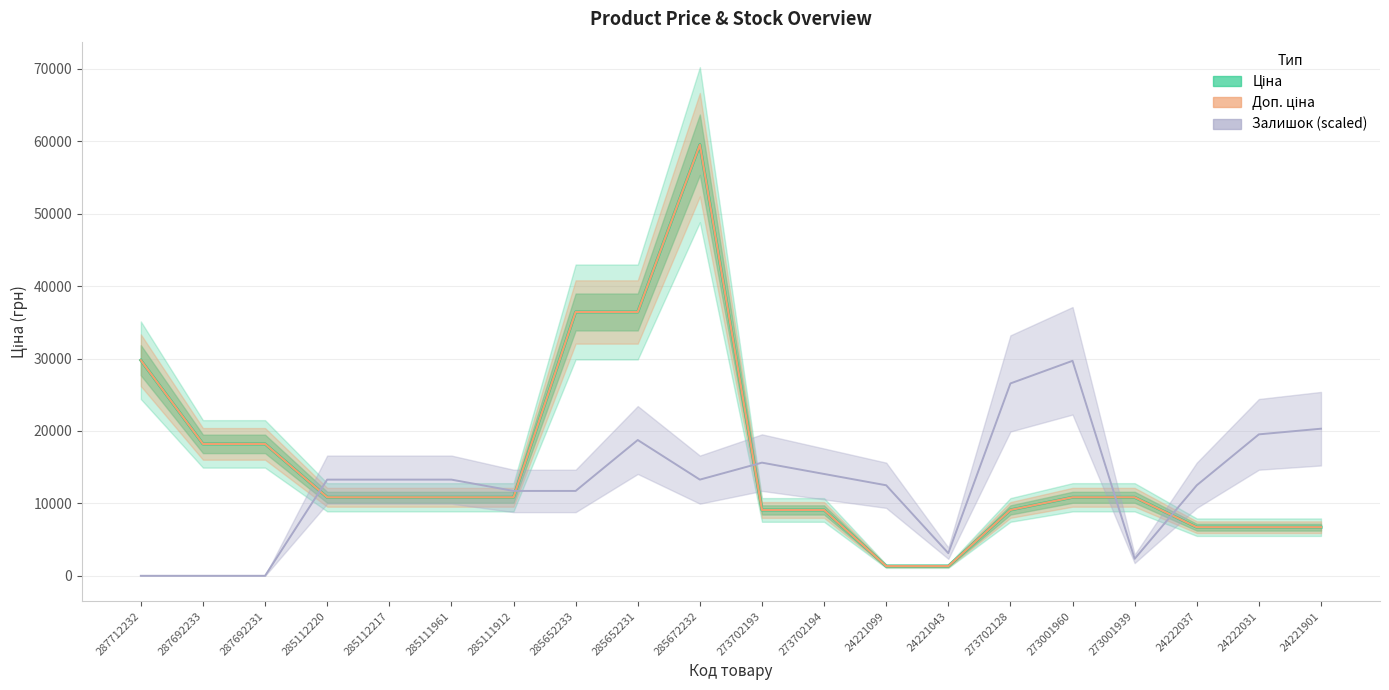

True or false: Ціна and Доп. ціна cross at least once.

False